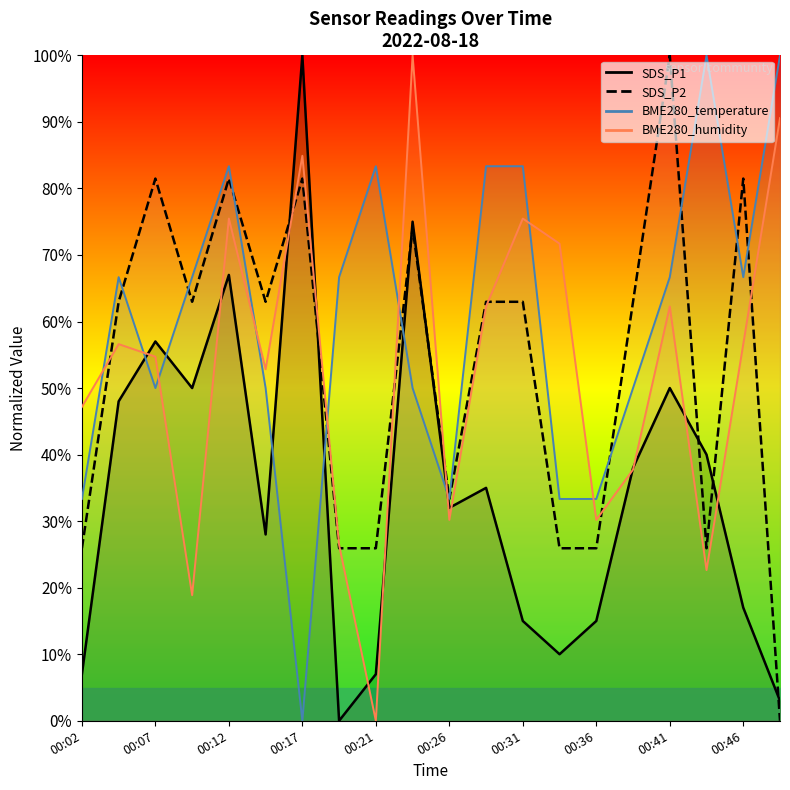

List the labels in order of SDS_P1 value, largest first.

00:17, 00:24, 00:12, 00:07, 00:09, 00:41, 00:04, 00:43, 00:38, 00:29, 00:26, 00:14, 00:46, 00:31, 00:36, 00:34, 00:02, 00:21, 00:48, 00:19